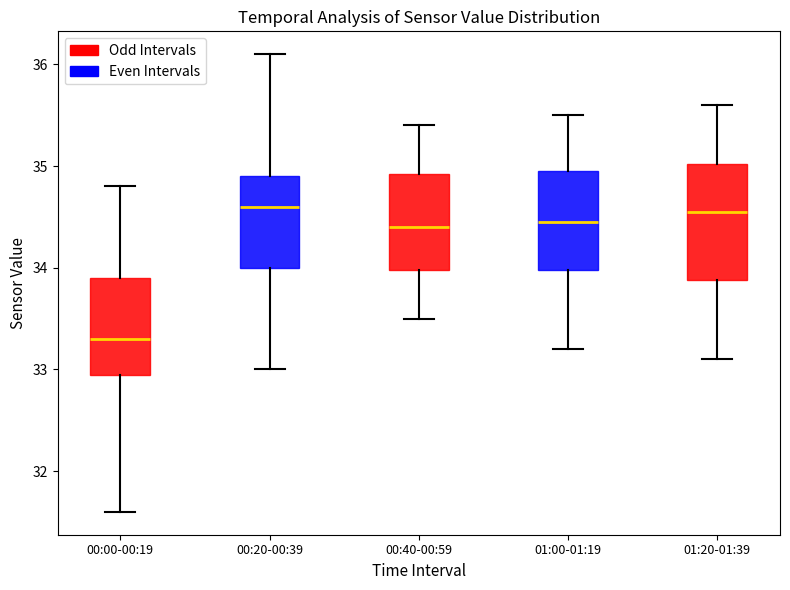

Reading left to right, read every box against the y-axis: the position of its median line, the range the box covers, and the ends of its whiskers. The values are not printed on the chart, so give them approximately, as read against the axis.

00:00-00:19: median 33.3, box 33.0 to 33.9, whiskers 31.6 to 34.8
00:20-00:39: median 34.6, box 34.0 to 34.9, whiskers 33.0 to 36.1
00:40-00:59: median 34.4, box 34.0 to 34.9, whiskers 33.5 to 35.4
01:00-01:19: median 34.5, box 34.0 to 35.0, whiskers 33.2 to 35.5
01:20-01:39: median 34.6, box 33.9 to 35.0, whiskers 33.1 to 35.6